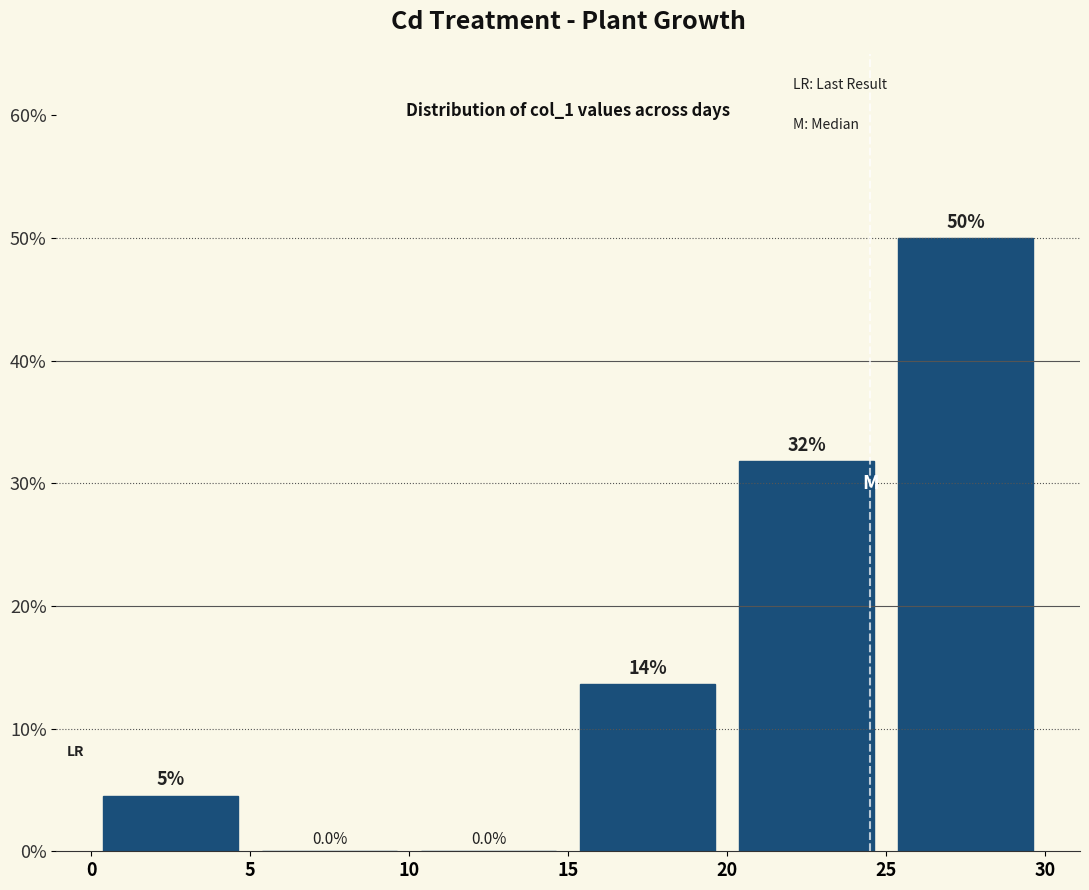

Which range on the x-axis has the tallest bar?

25 to 30